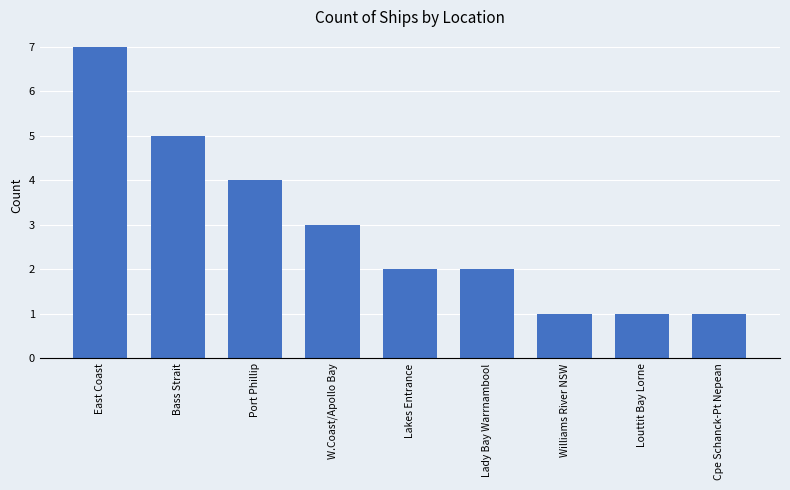

Reading left to right, what are all the values shown in this chart?

7	5	4	3	2	2	1	1	1